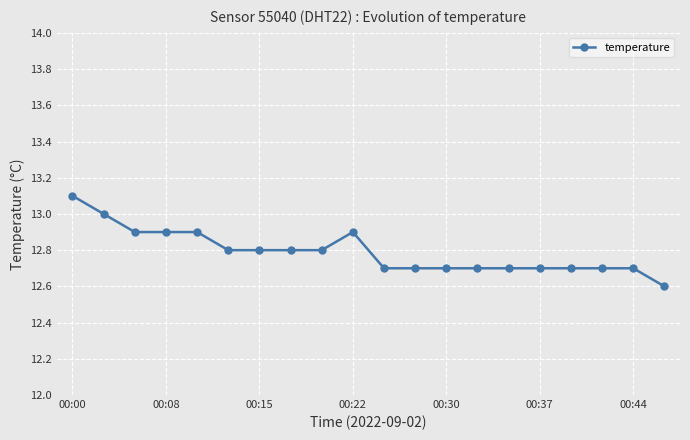

What is the value of the 11th point from the left?

12.7